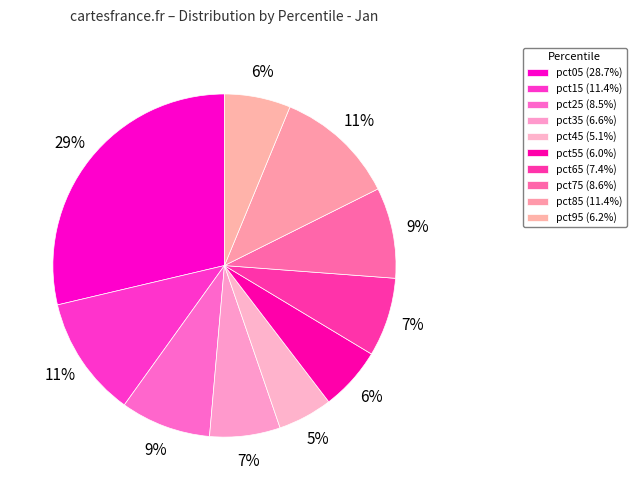

Combined, do pct25 and pct55 account for over 50%?

No